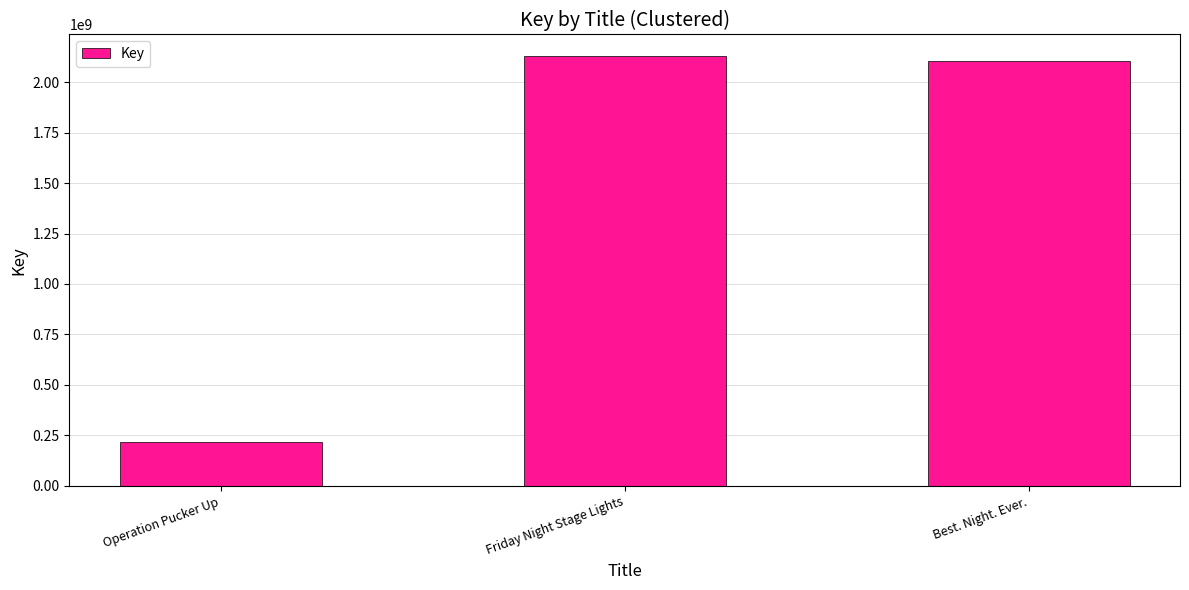

Reading left to right, transcribe all the data shown in this chart.

215937079	2128931487	2105634080